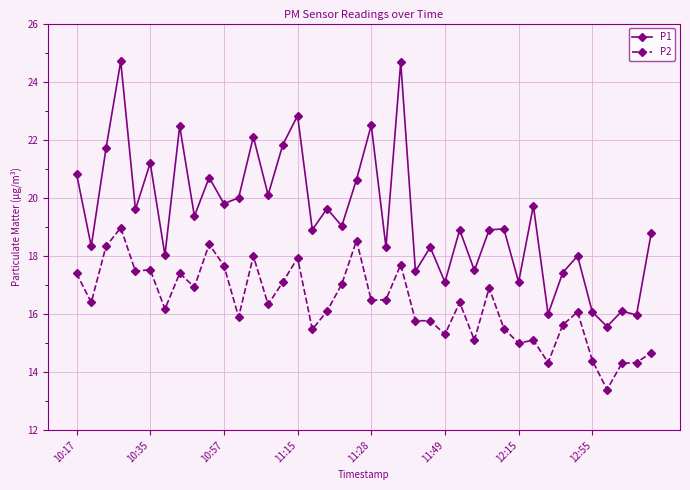

Which series has the largest total across all categories?

P1